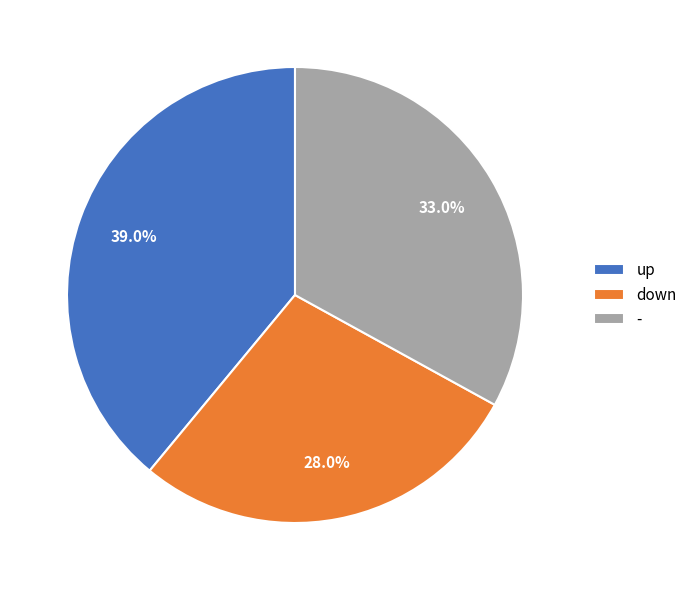

Is down the majority of the pie?

No